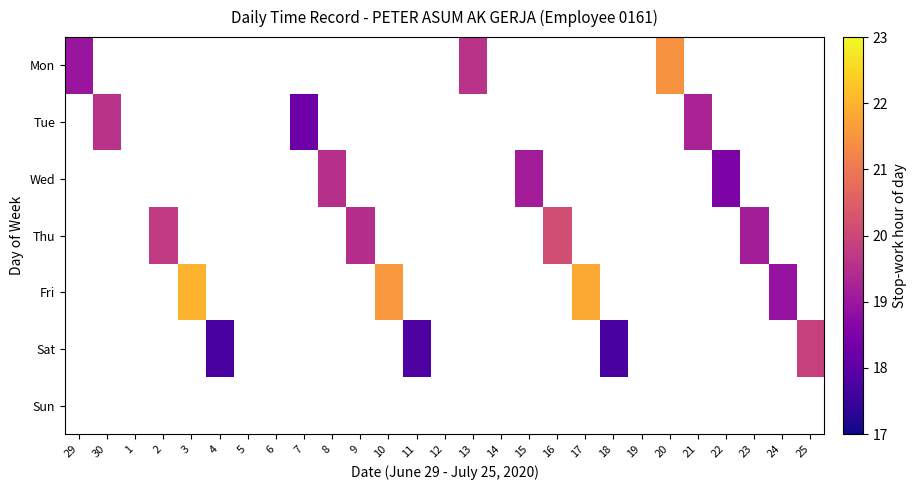

At which label does Tue reach its minimum?

29